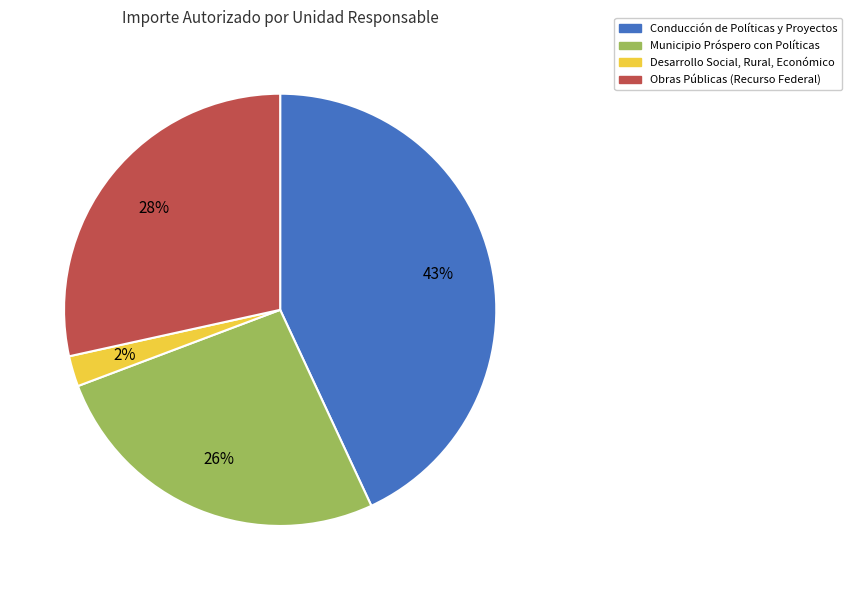

Count the number of slices in the pie.

4